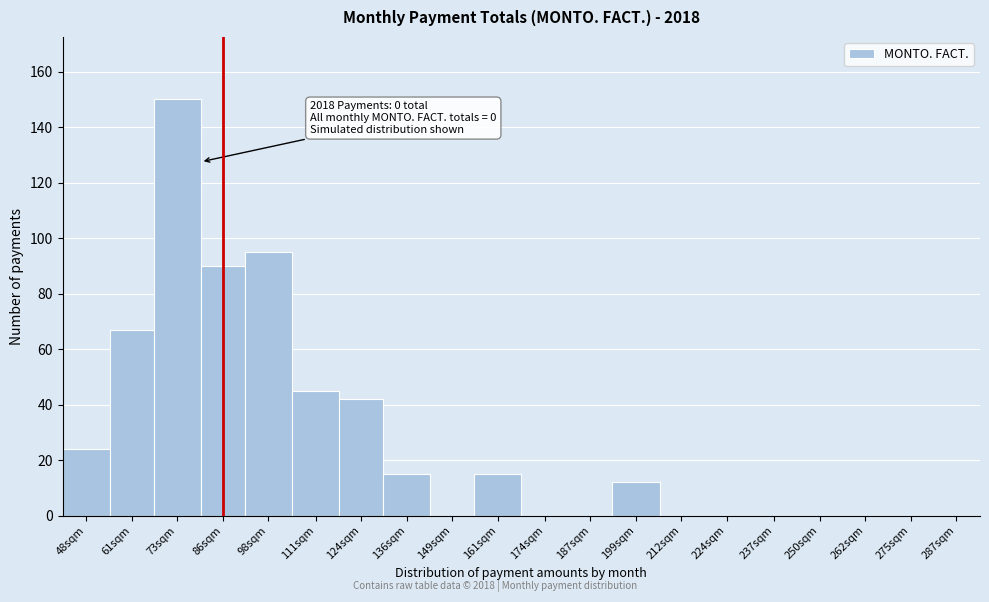

What is the maximum value shown in the chart?

150